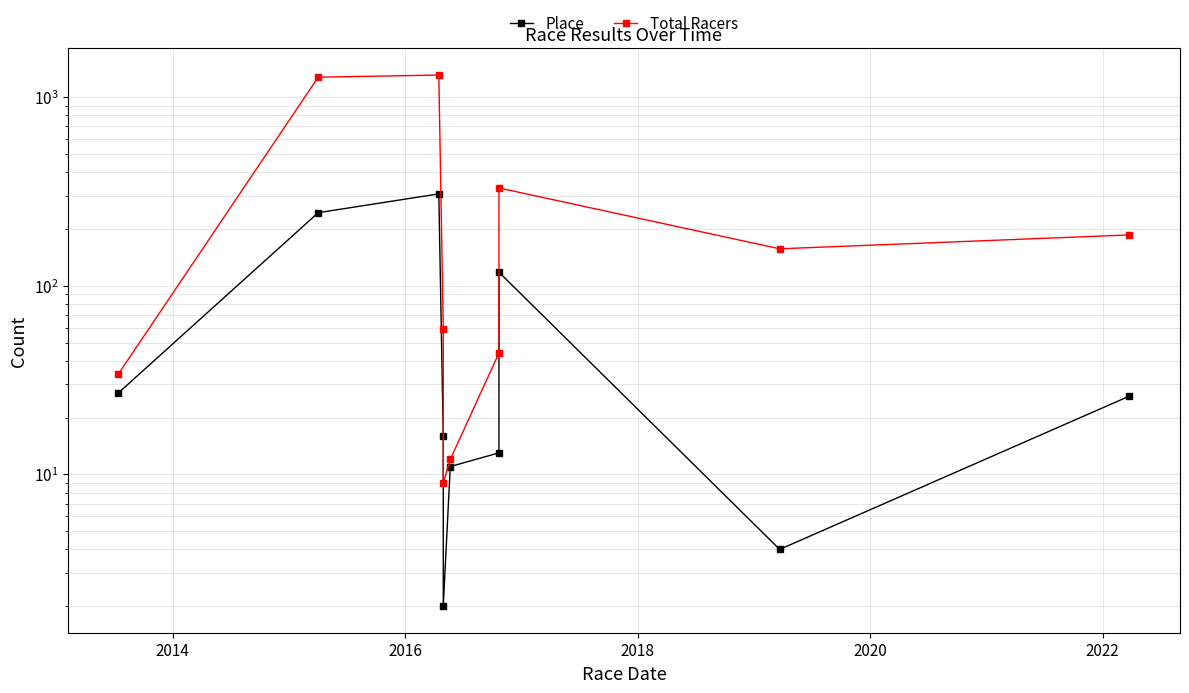

Is the value of Total Racers at 2016 greater than the value of Place at 2012?

Yes